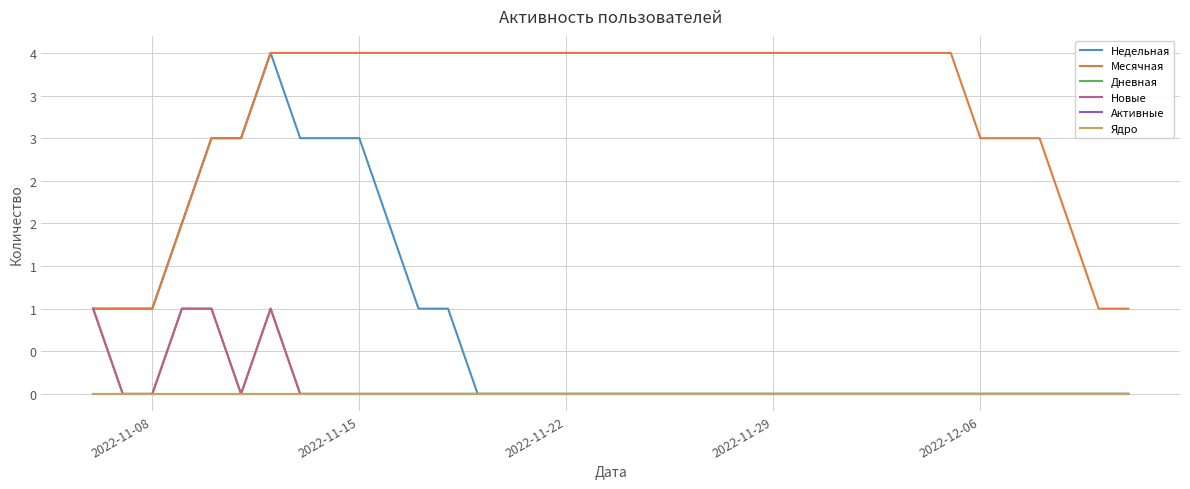

Which series has the largest total across all categories?

Месячная